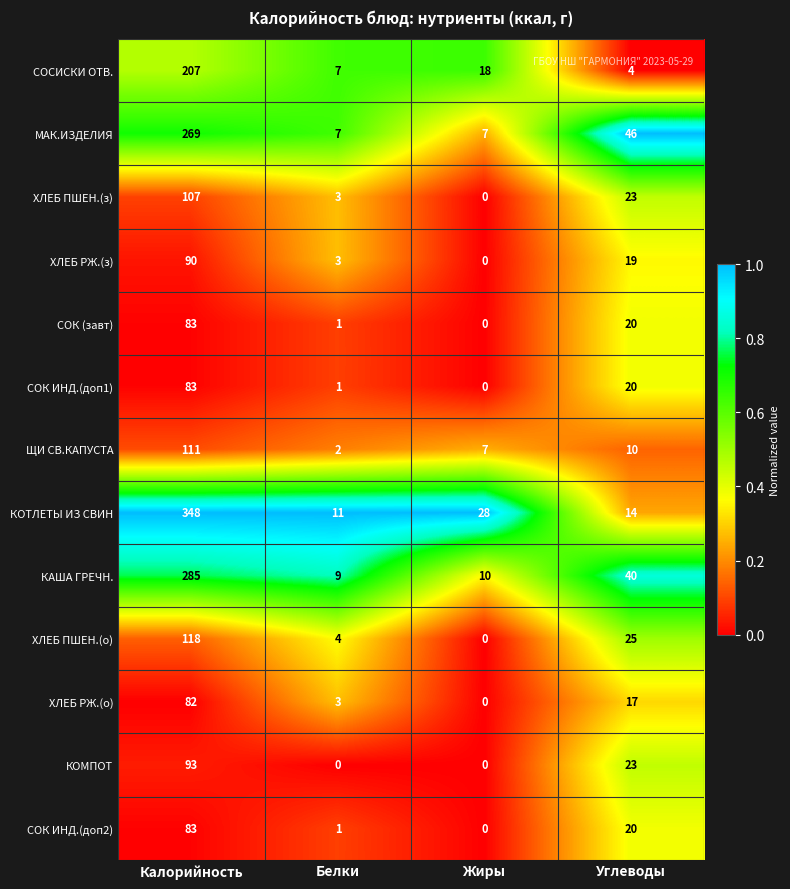

What is the greatest value displayed?

348